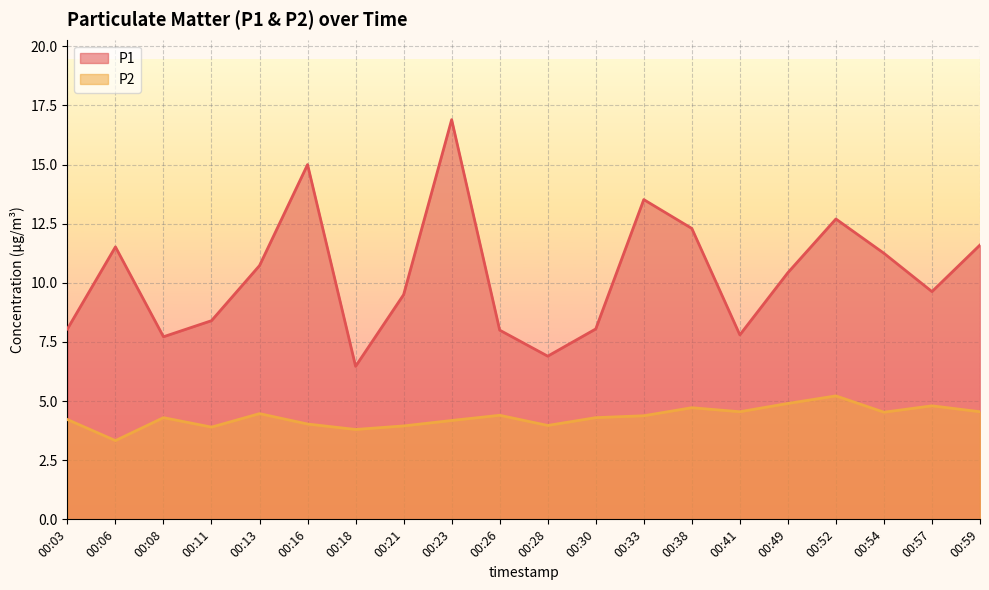

How many lines are shown in the chart?

2